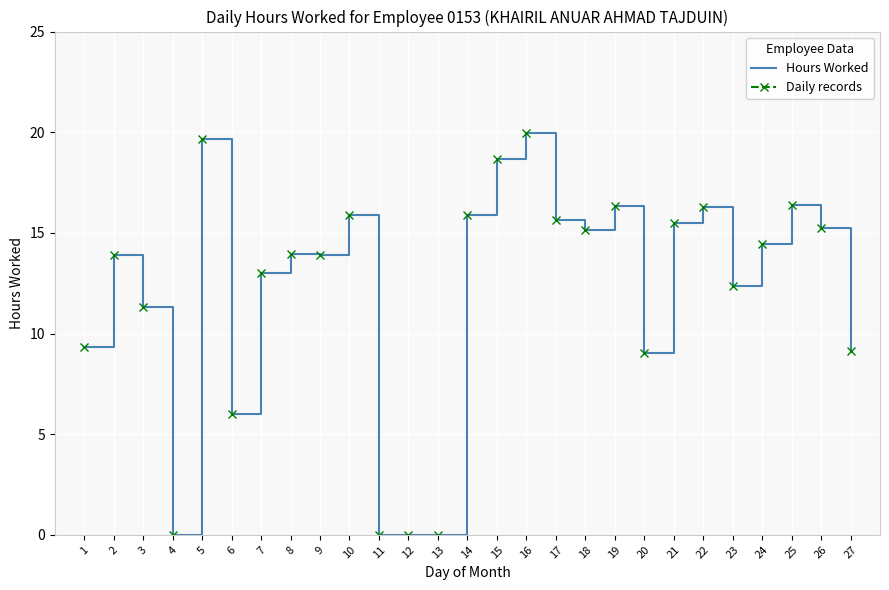

Where is Hours Worked nearest to the value 9?

20